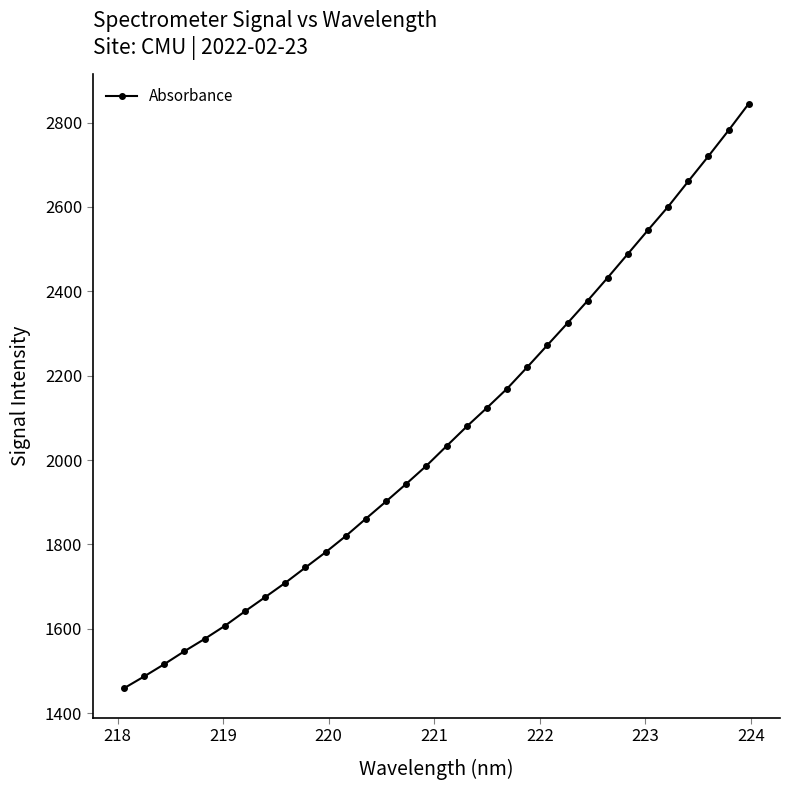

What is the difference between the second highest and second lowest values?

1295.0